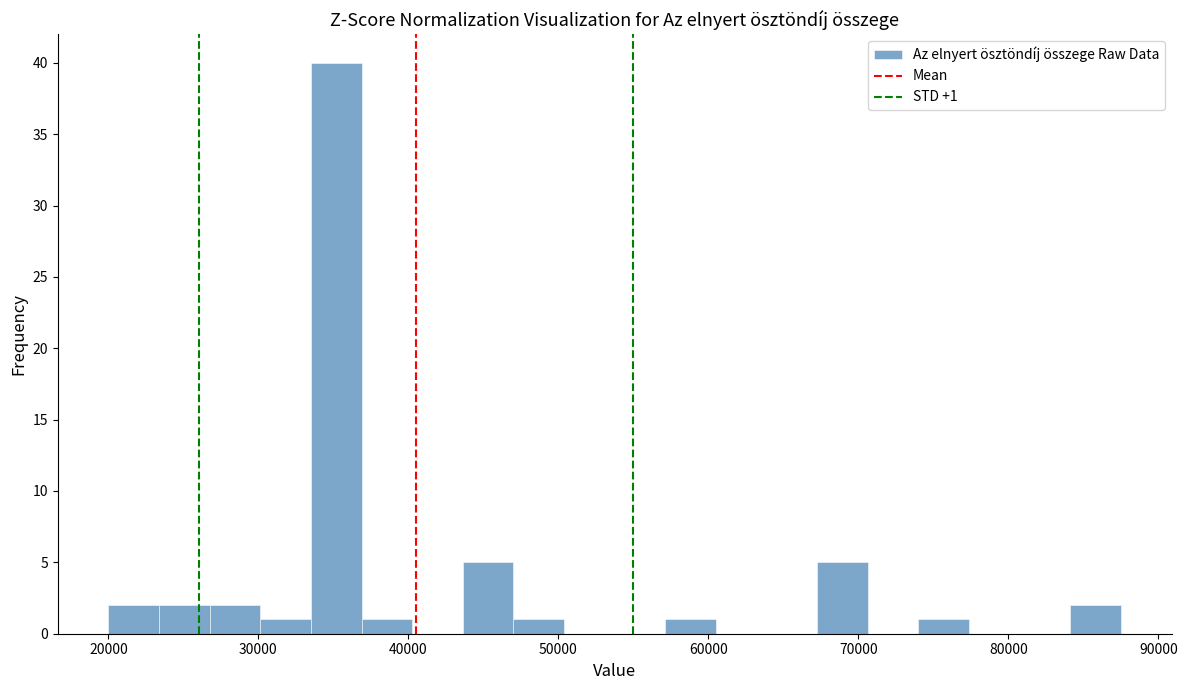

Around what value on the x-axis is the tallest bar? Give the approximate position of its centre, as read against the axis.

35000